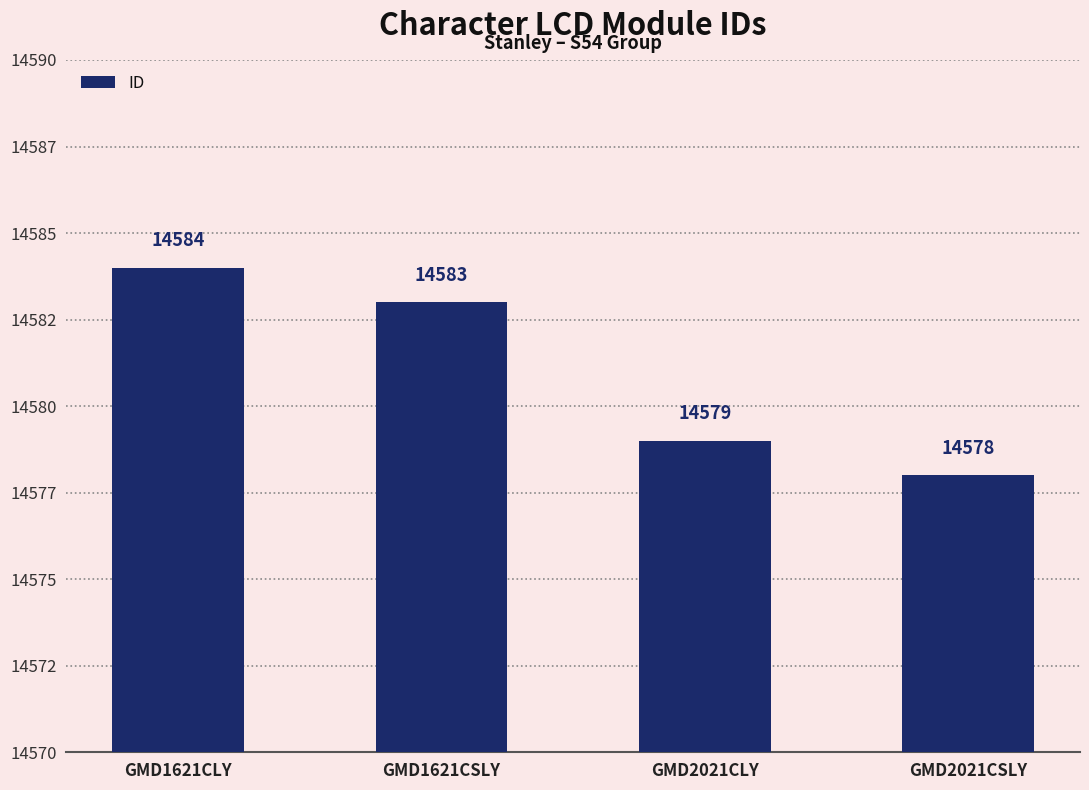

What is the change in value from GMD1621CLY to GMD2021CLY?

-5